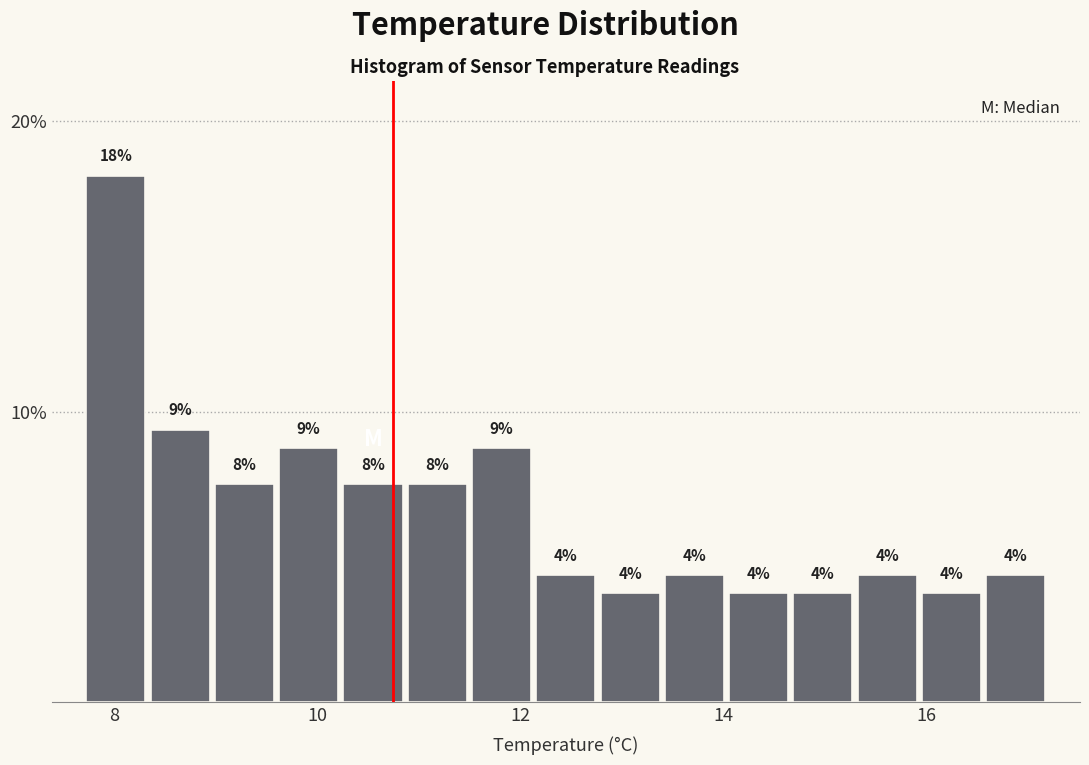

Read against the x-axis, roughly where is the centre of the tallest bar?

8.0